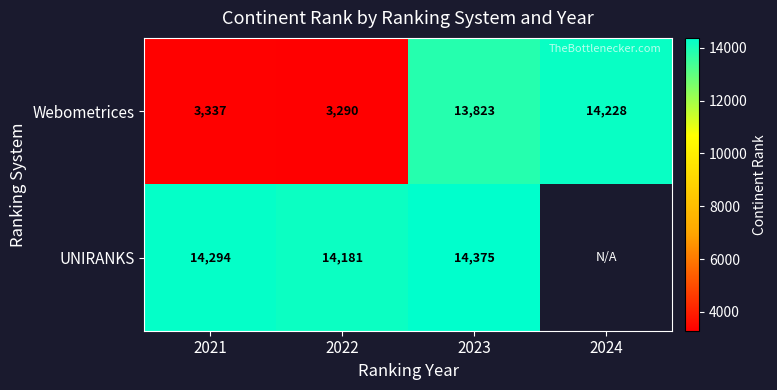

Which category has the highest value in the Webometrices series?

2024